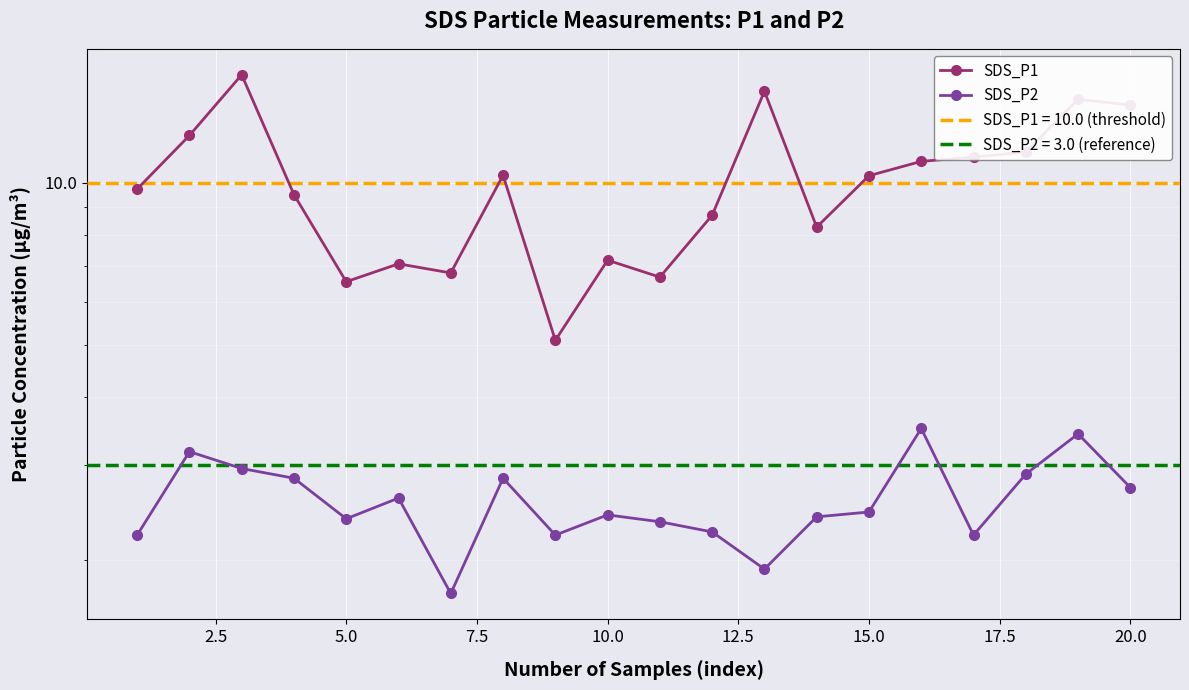

Is it true that SDS_P2 equals 3.6 at 20.0?

False